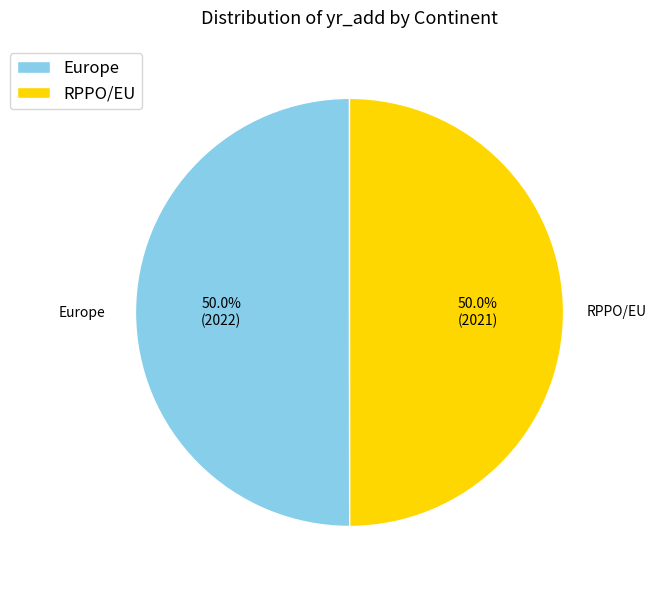

What is the ratio of the value at RPPO/EU to the value at Europe?

1.0